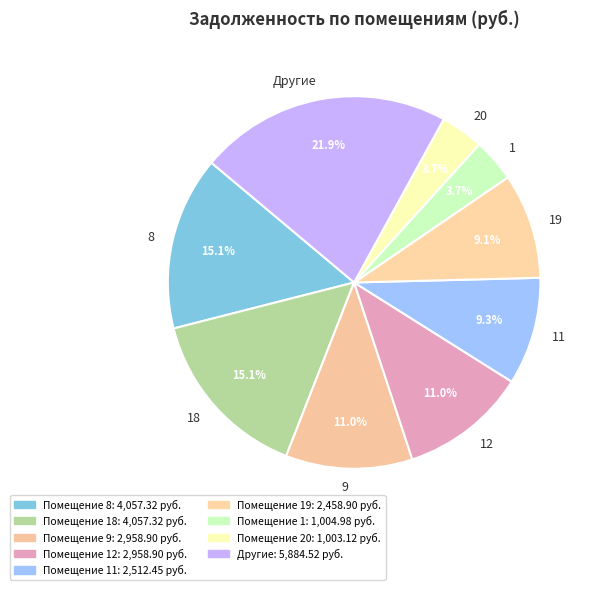

Does 19 account for over 50% of the chart?

No